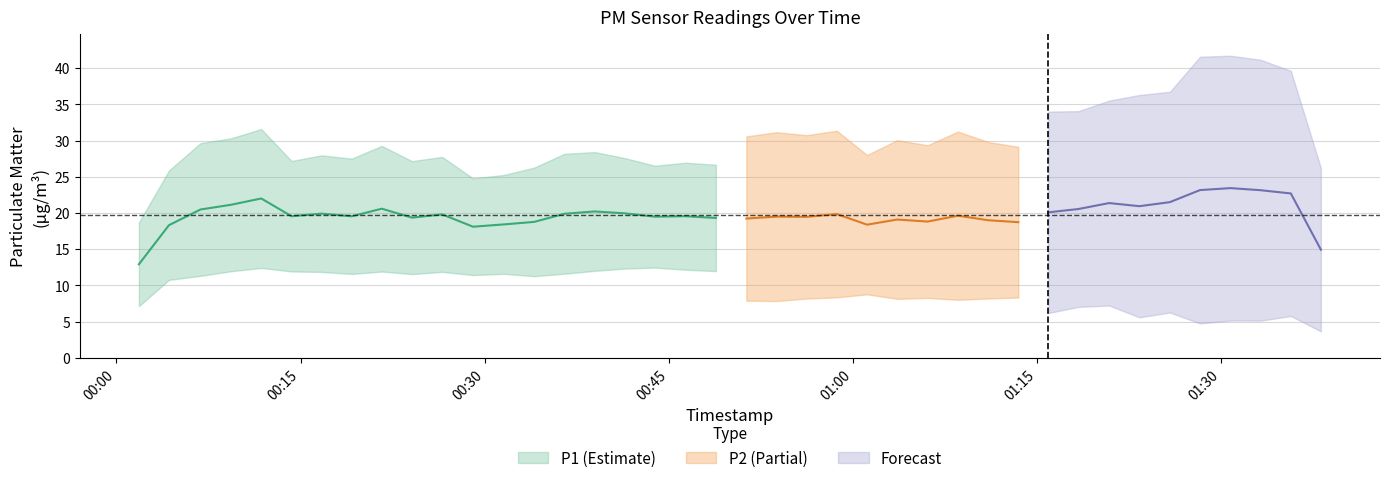

Which series changed the most between 4 and 22?

P1